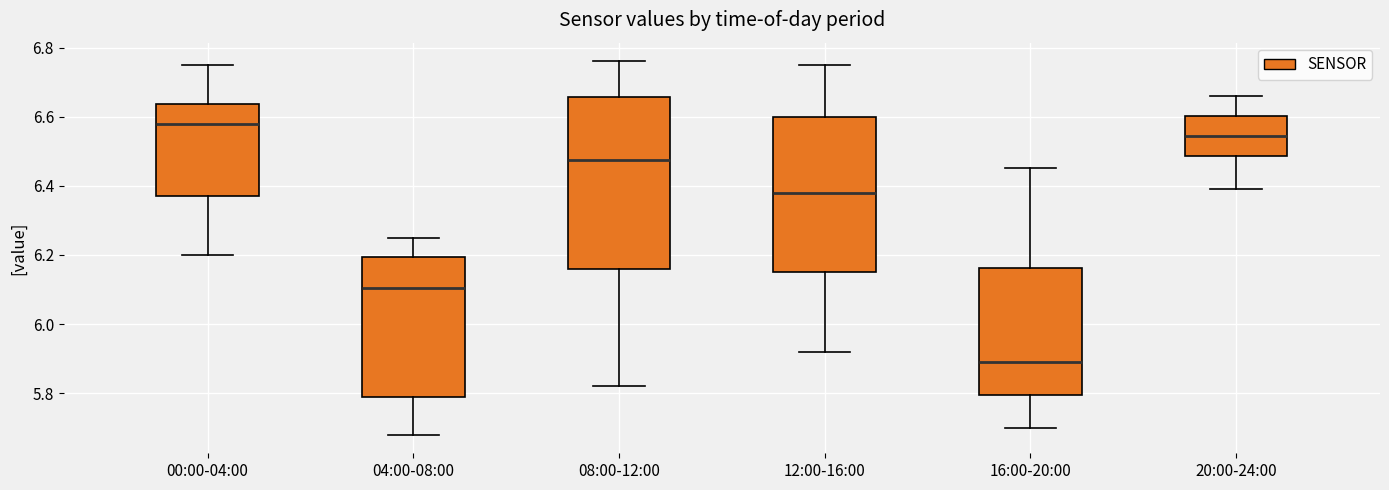

Reading left to right, read every box against the y-axis: the position of its median line, the range the box covers, and the ends of its whiskers. The values are not printed on the chart, so give them approximately, as read against the axis.

00:00-04:00: median 6.58, box 6.38 to 6.64, whiskers 6.20 to 6.76
04:00-08:00: median 6.10, box 5.78 to 6.20, whiskers 5.68 to 6.26
08:00-12:00: median 6.48, box 6.16 to 6.66, whiskers 5.82 to 6.76
12:00-16:00: median 6.38, box 6.16 to 6.60, whiskers 5.92 to 6.76
16:00-20:00: median 5.90, box 5.80 to 6.16, whiskers 5.70 to 6.46
20:00-24:00: median 6.54, box 6.48 to 6.60, whiskers 6.40 to 6.66